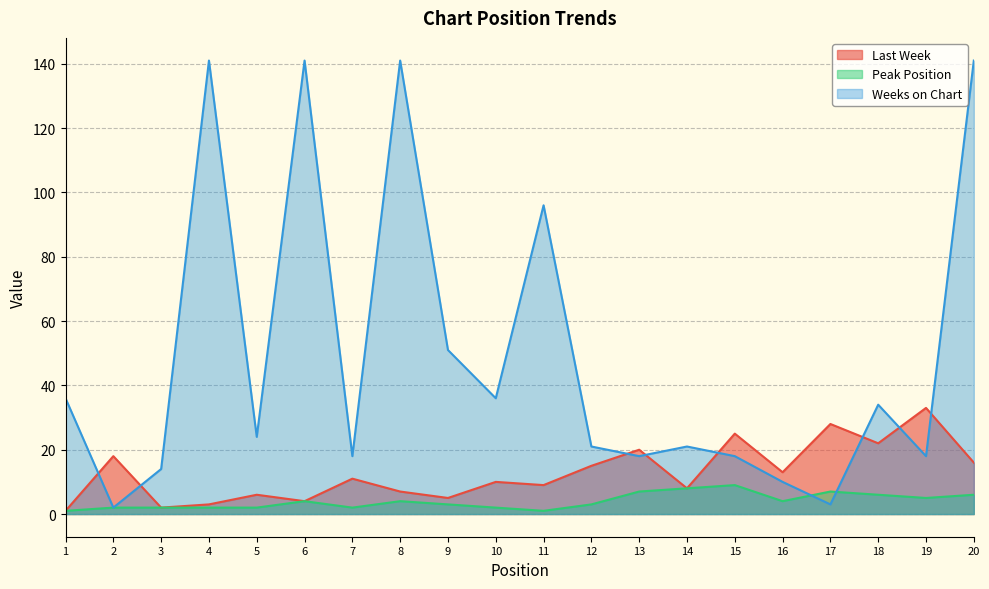

Is the value of Weeks on Chart at 12 greater than the value of Peak Position at 6?

Yes